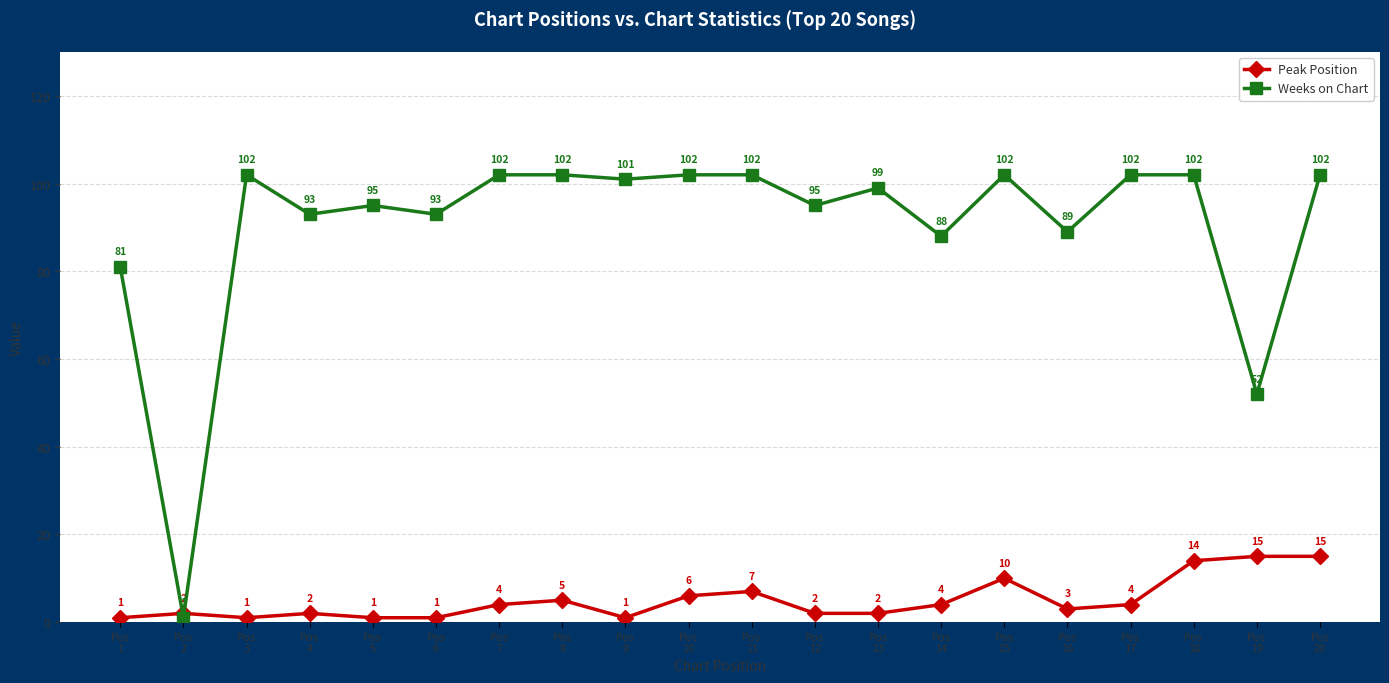

What is the sum of all Peak Position values?

100